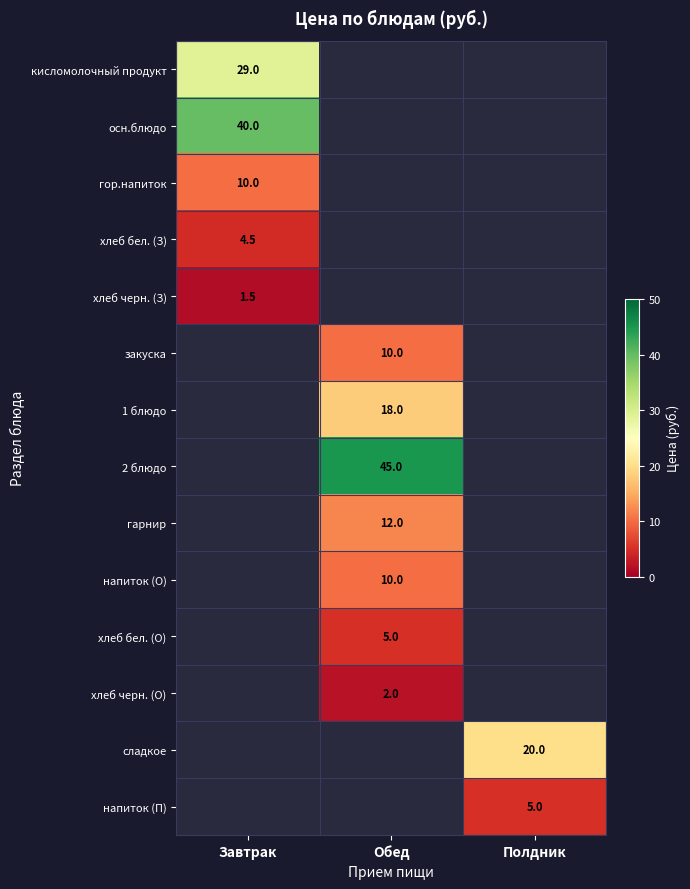

The закуска series shows 3.8 at Обед. True or false?

False